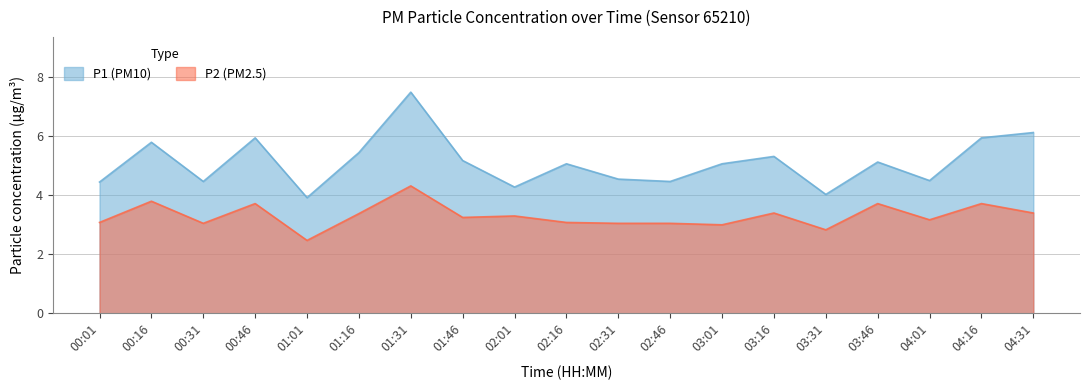

True or false: P2 and P1 cross at least once.

False